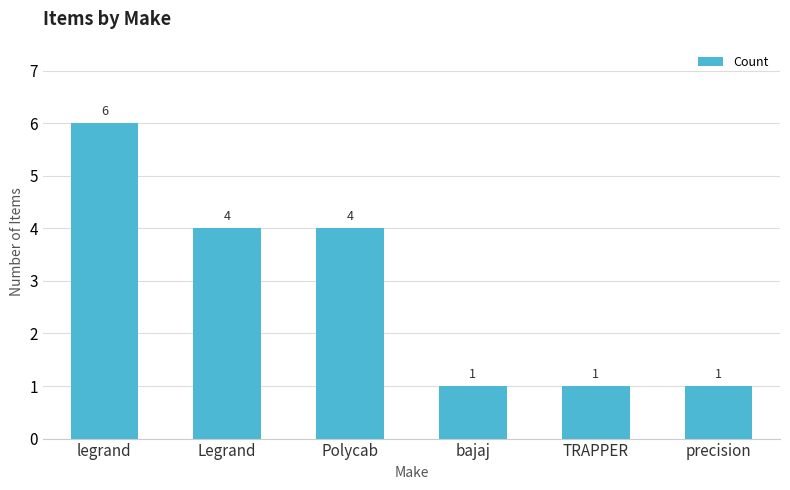

The value at Legrand is 7. True or false?

False